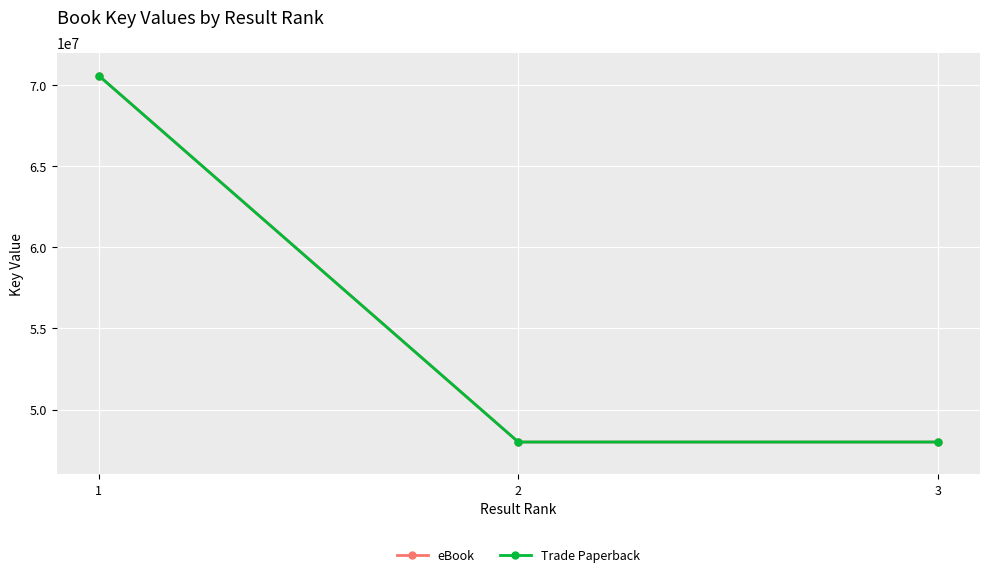

True or false: eBook has a value of 18985077 at 3.

False